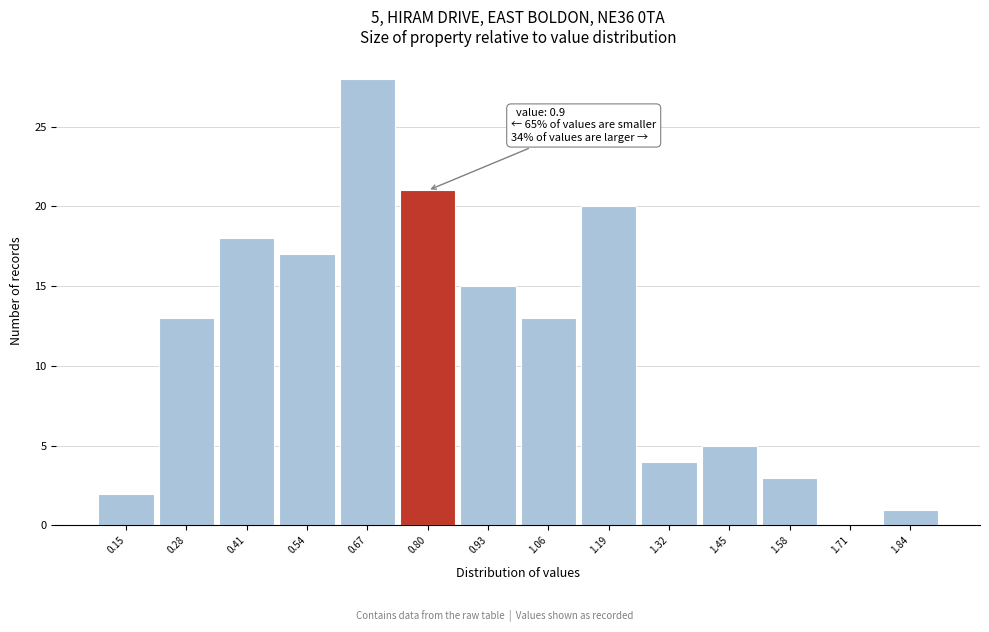

Reading left to right, what are all the values shown in this chart?

0.15=2	0.28=13	0.41=18	0.54=17	0.67=28	0.80=21	0.93=15	1.06=13	1.19=20	1.32=4	1.45=5	1.58=3	1.71=0	1.84=1